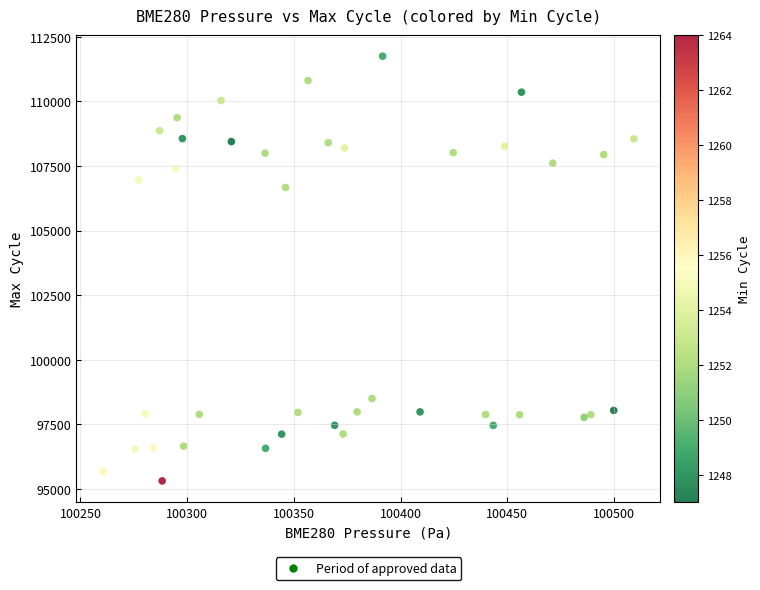

What Y value in the scatter plot is closest to 103528?

106670